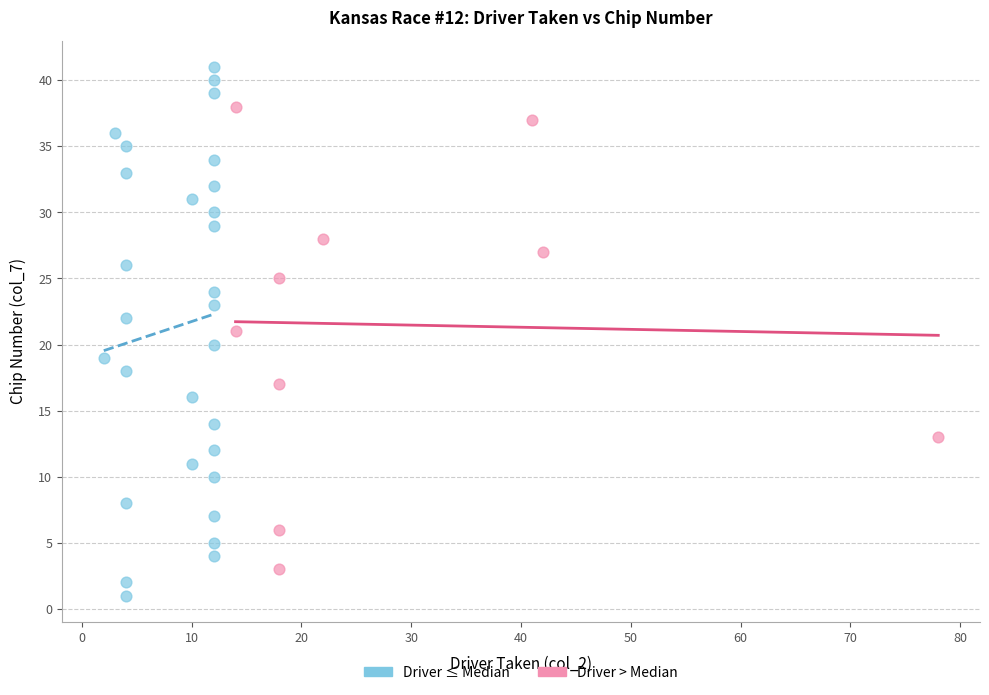

Which series reaches the maximum Y coordinate?

Driver ≤ Median